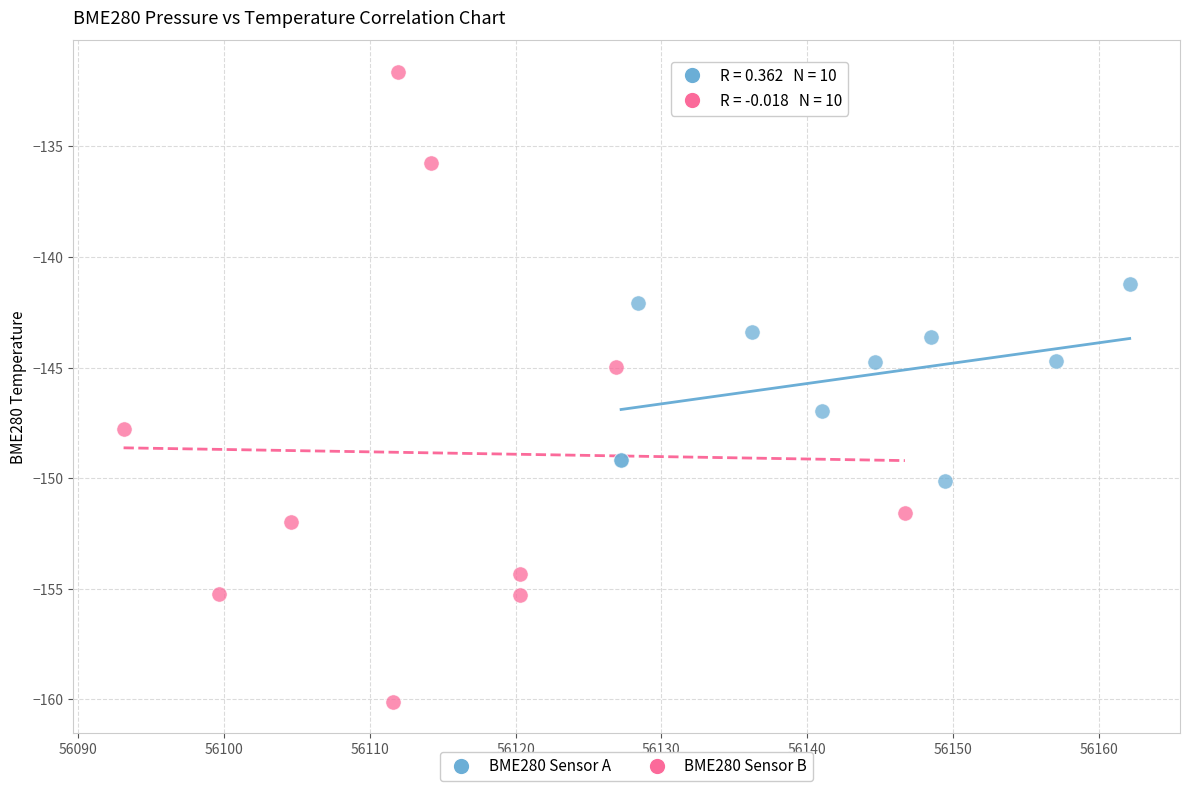

Which series contains the lowest Y value?

BME280 Sensor B